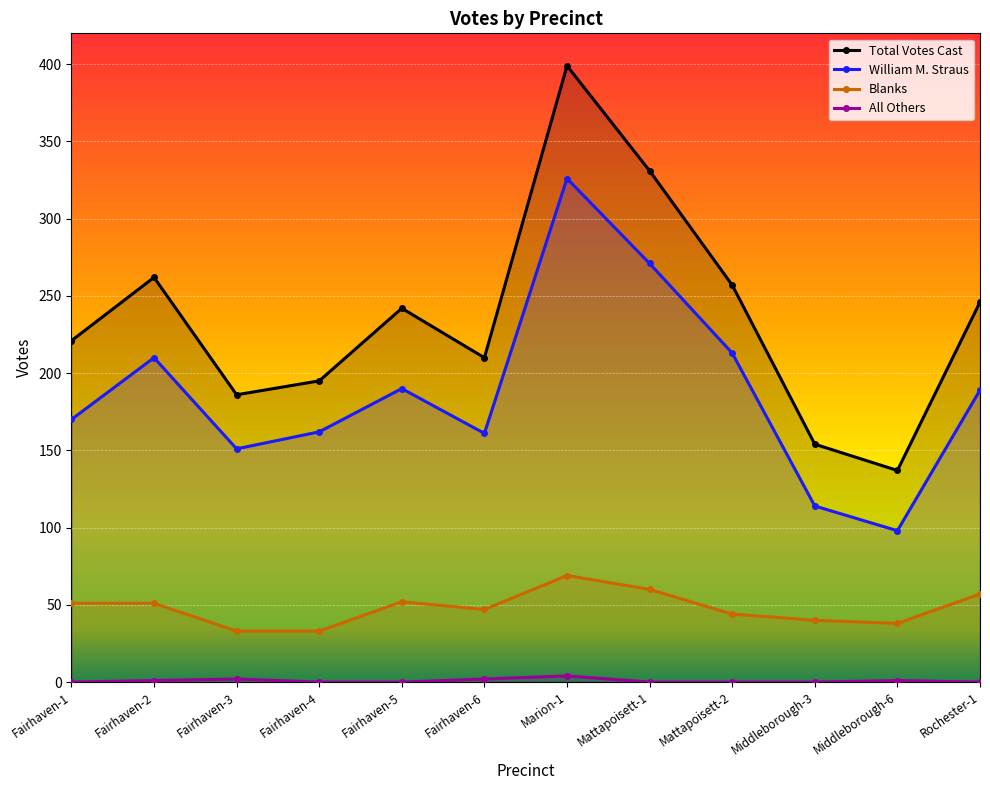

How many positive values does the All Others series have?

5